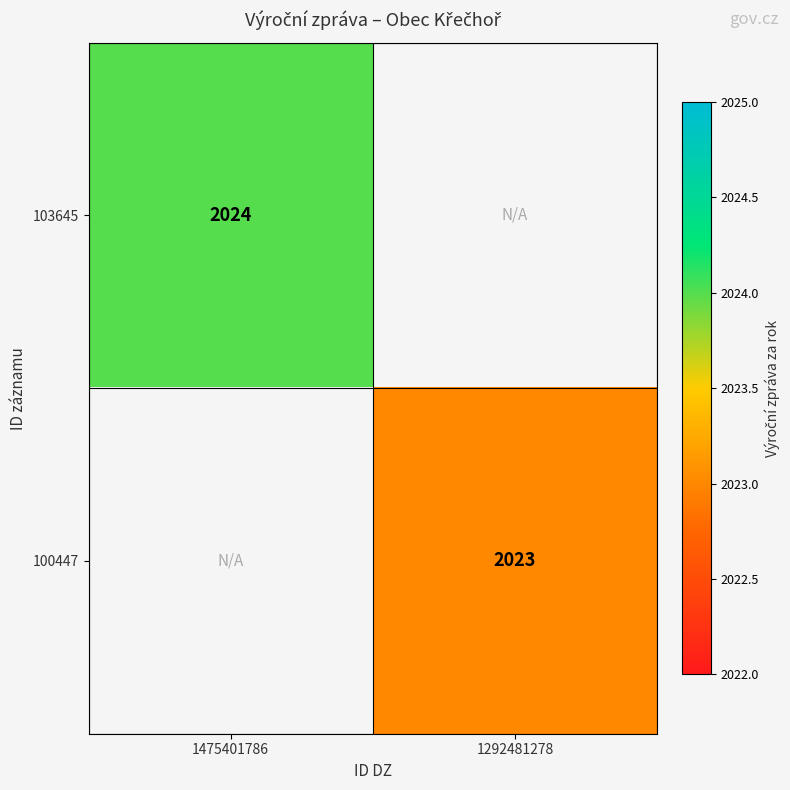

True or false: 100447 has a value of 3482 at 1292481278.

False